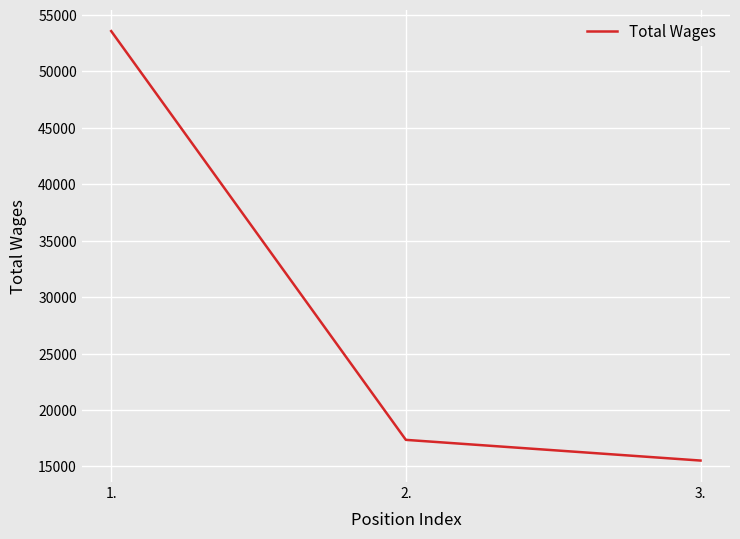

What is the sum of all values?

86463